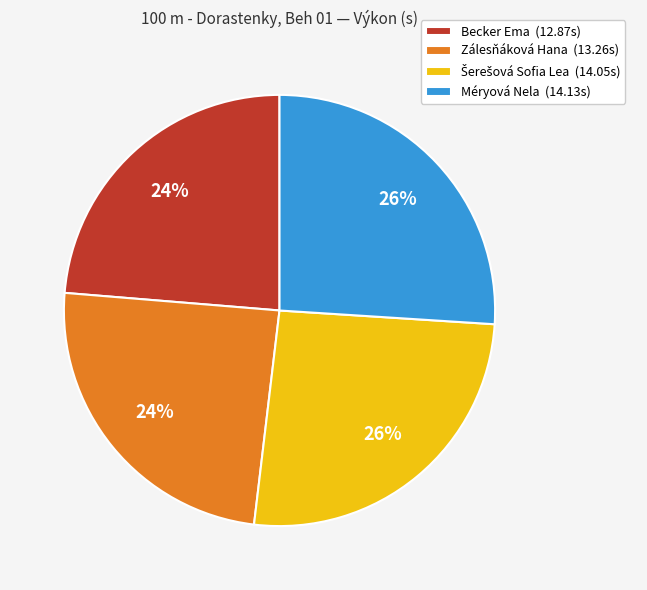

What is the ratio of the value at Méryová Nela to the value at Becker Ema?

1.1